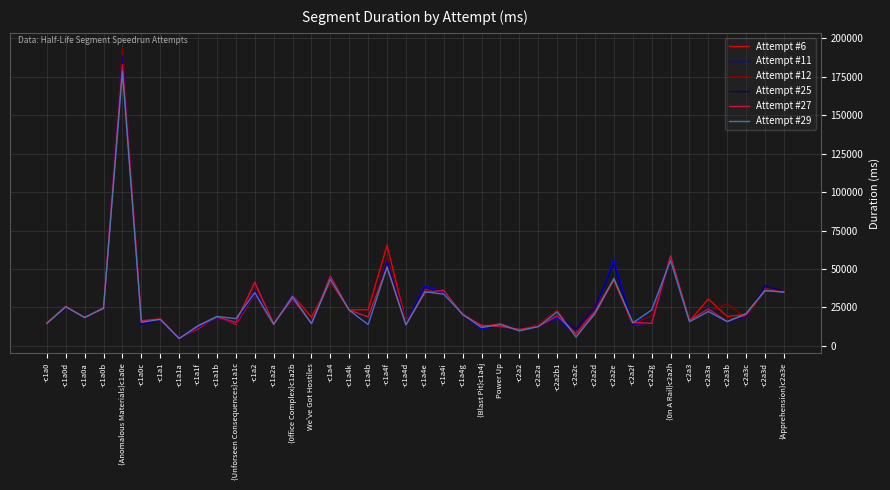

Between -c1a4i and -c2a3b, which series saw the biggest shift?

Attempt #27